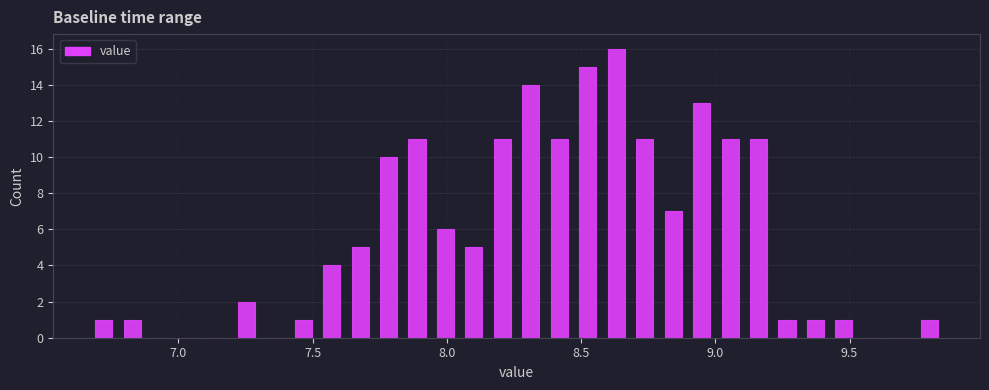

Around what value on the x-axis is the tallest bar? Give the approximate position of its centre, as read against the axis.

8.65